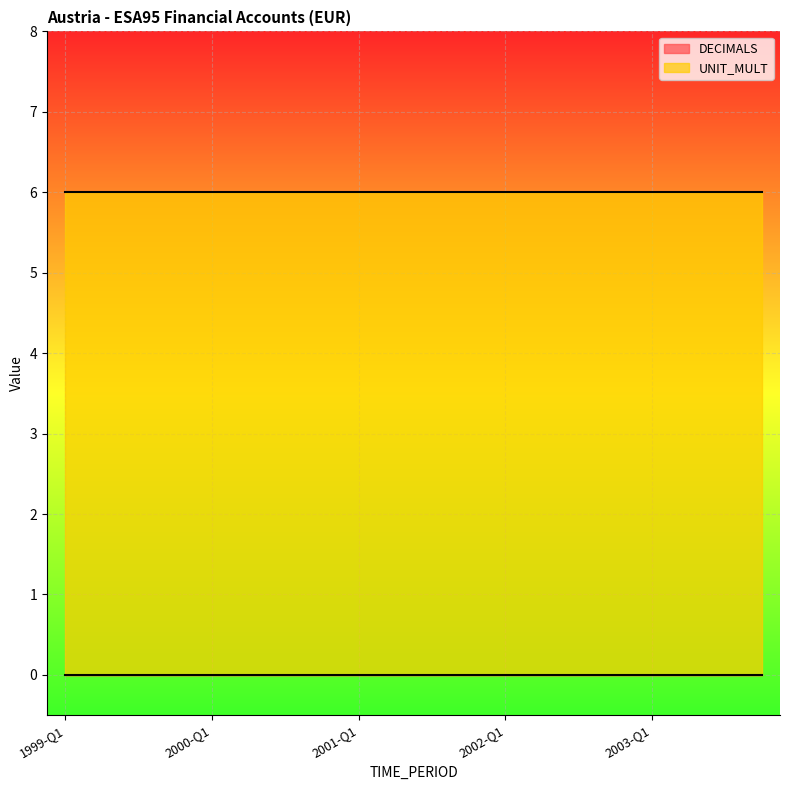

Which category has the lowest value across all series?

1999-Q1